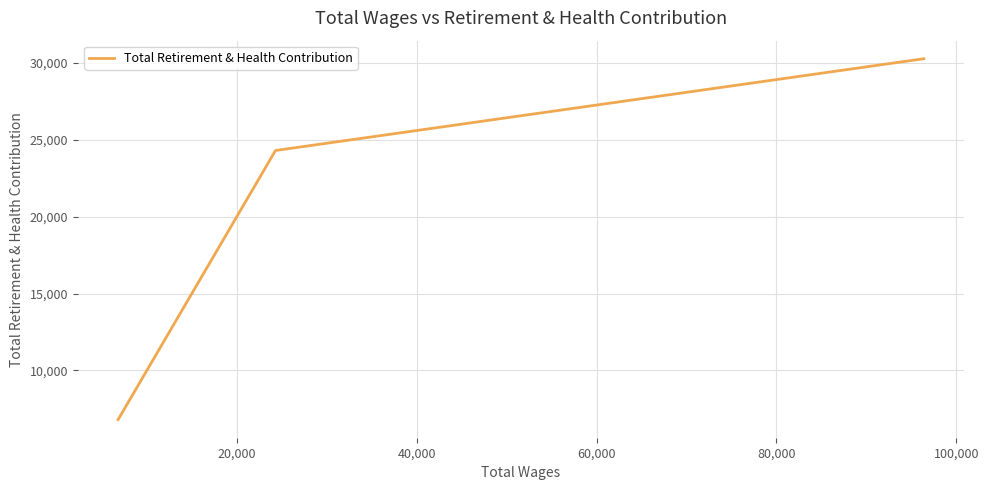

Does the chart display data point markers on the line(s)?

No